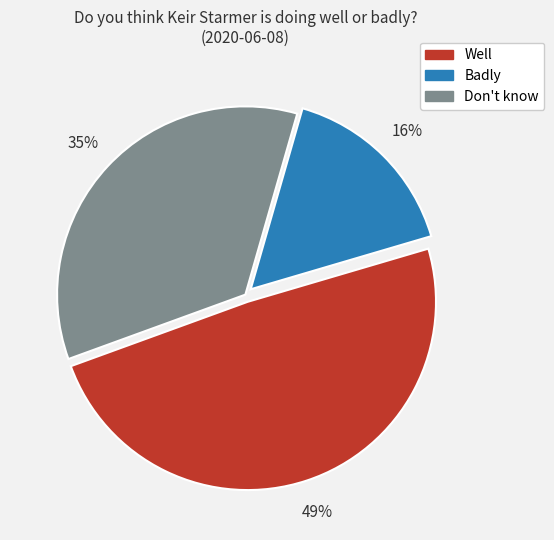

How many segments does this pie chart have?

3